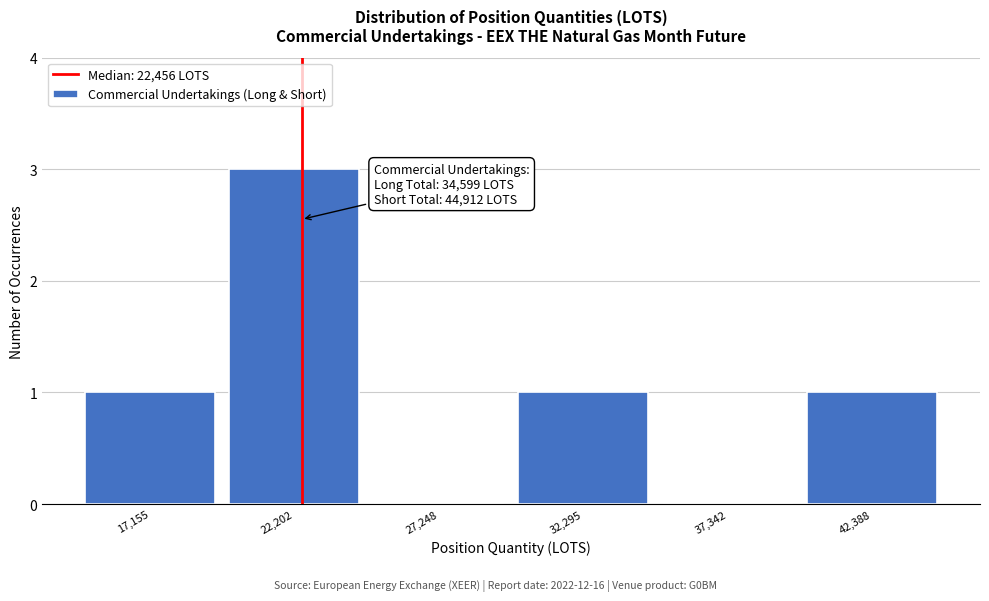

Which range on the x-axis has the tallest bar?

20000 to 25000